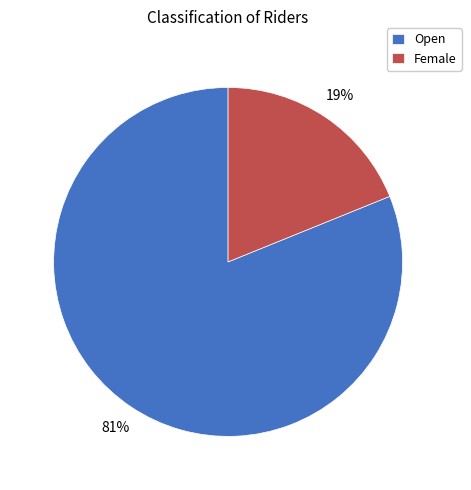

To the nearest percent, what is the average slice percentage?

50%